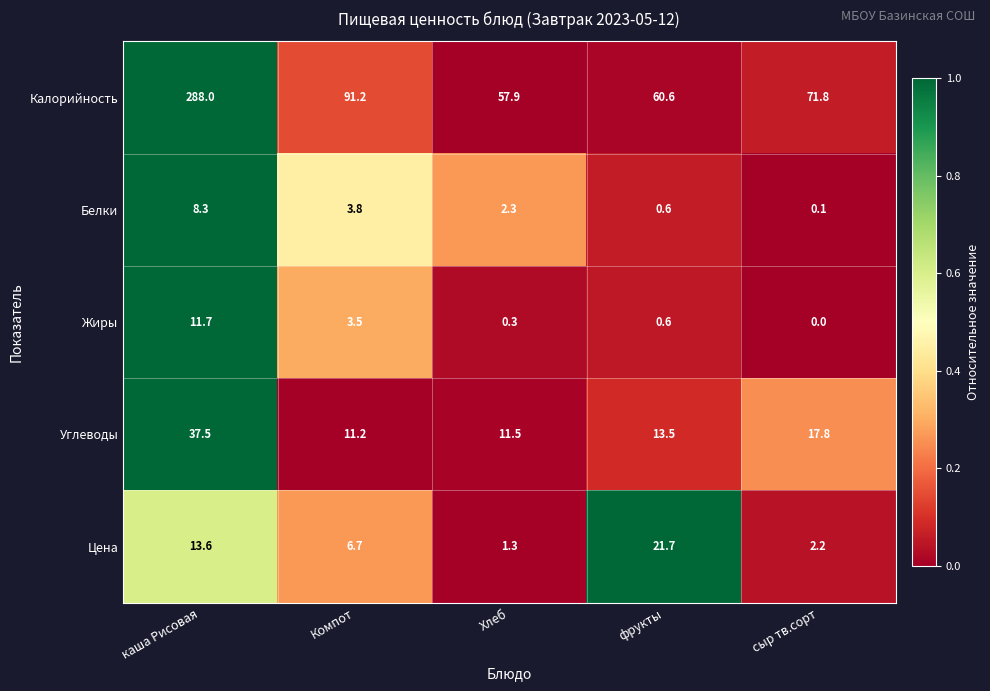

Reading right to left, what are all the values shown in this chart?

Калорийность: 71.8	60.6	57.9	91.2	288.0
Белки: 0.1	0.6	2.3	3.8	8.3
Жиры: 0.0	0.6	0.3	3.5	11.7
Углеводы: 17.8	13.5	11.5	11.2	37.5
Цена: 2.2	21.7	1.3	6.7	13.6